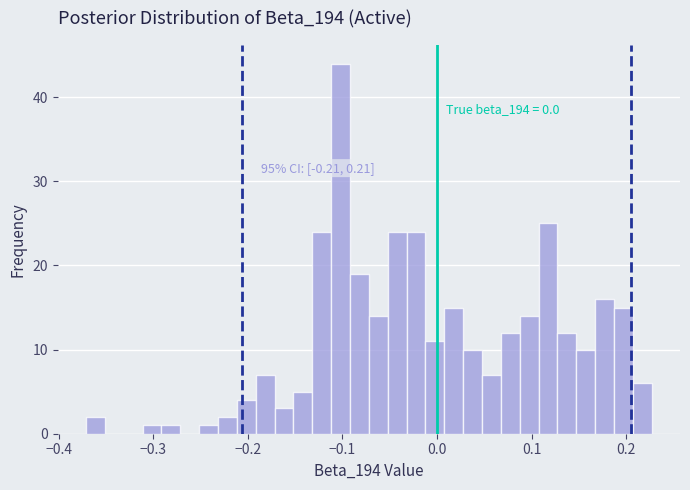

Around what value on the x-axis is the tallest bar? Give the approximate position of its centre, as read against the axis.

-0.10